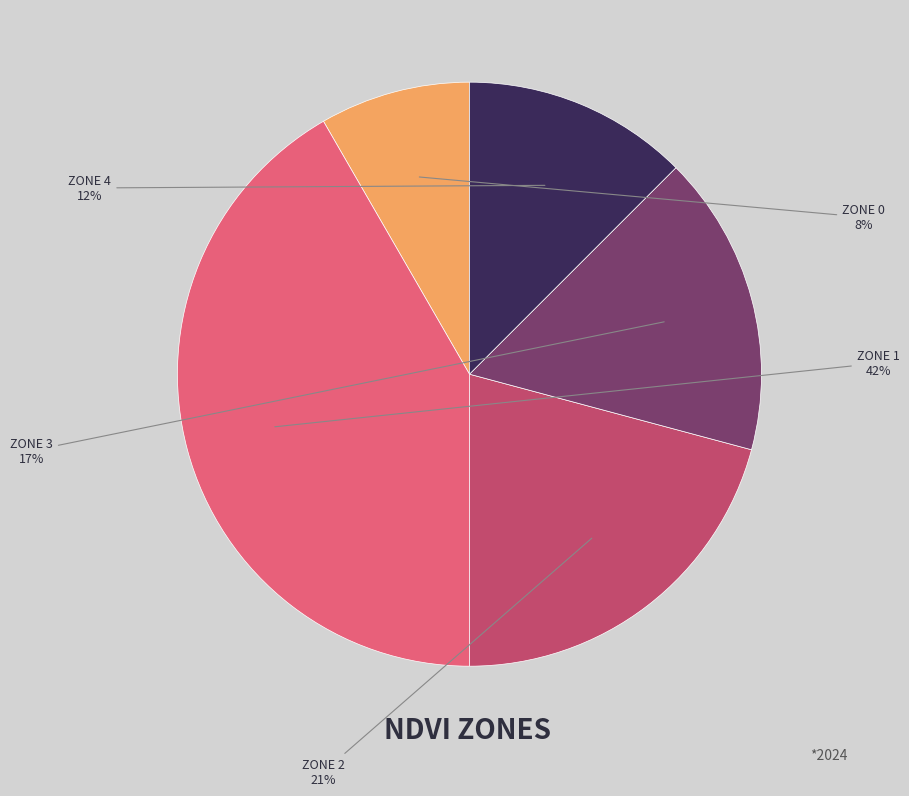

To the nearest percent, what is the average slice percentage?

20%